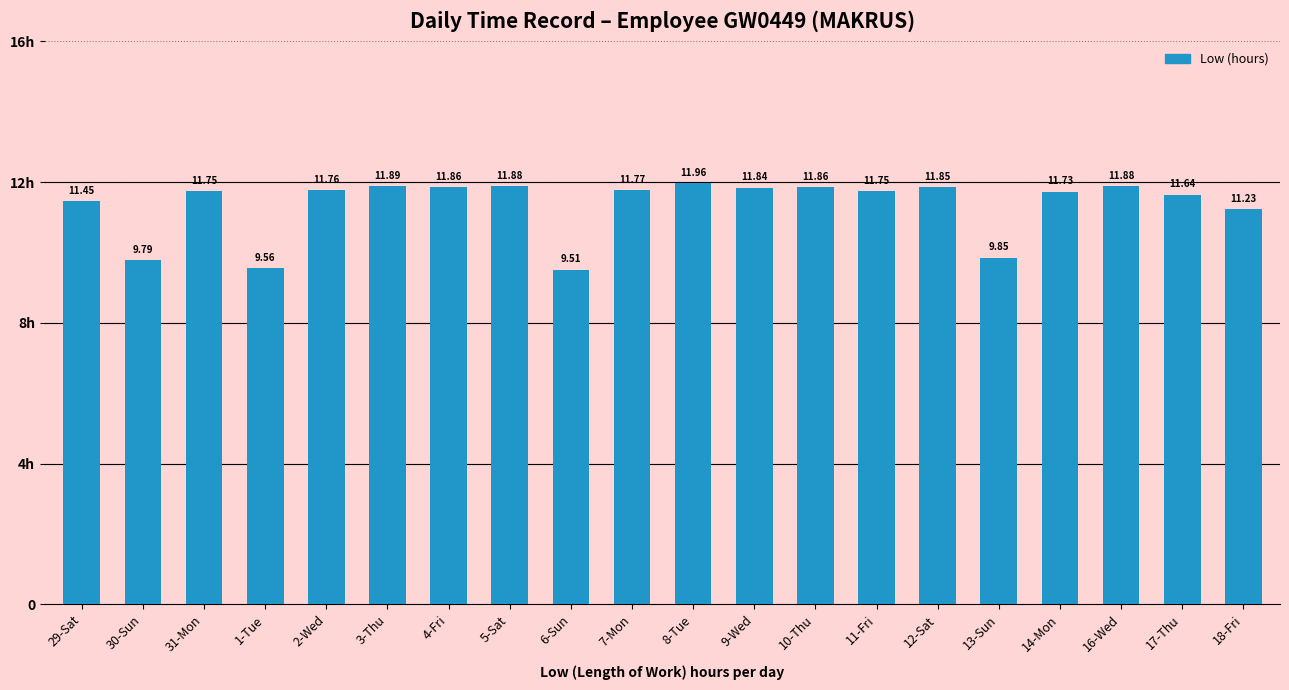

What is the label of the 18th bar from the right?

31-Mon